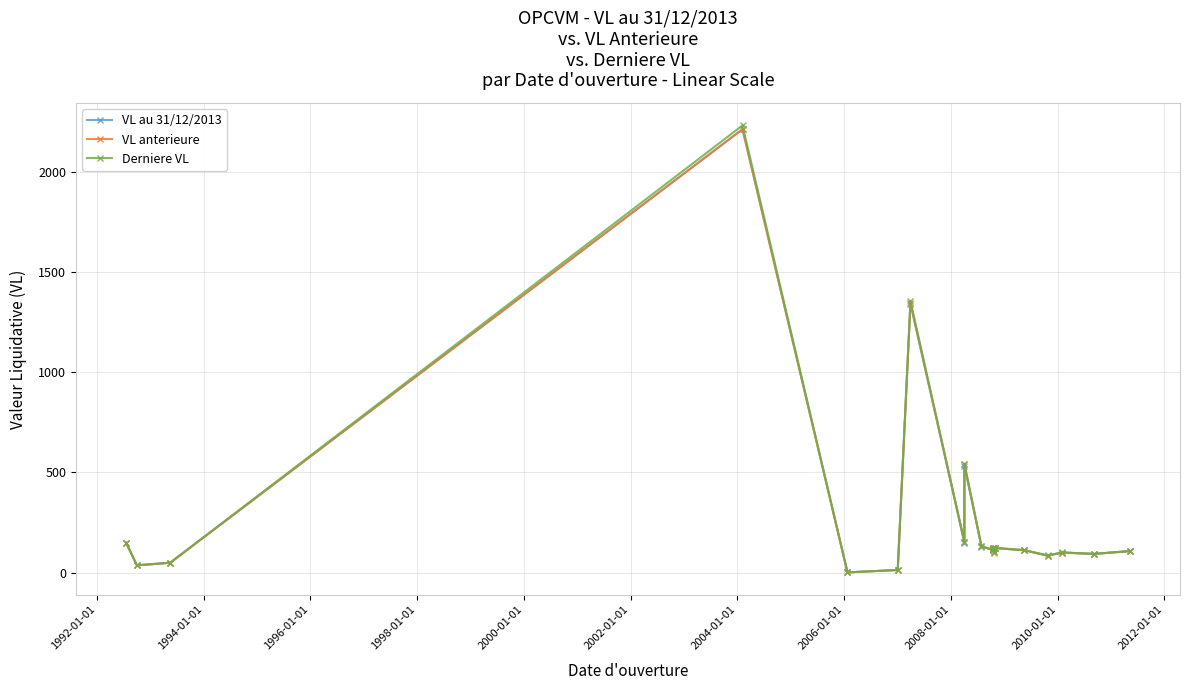

True or false: VL au 31/12/2013 has more than 1 points higher than both neighbors.

True